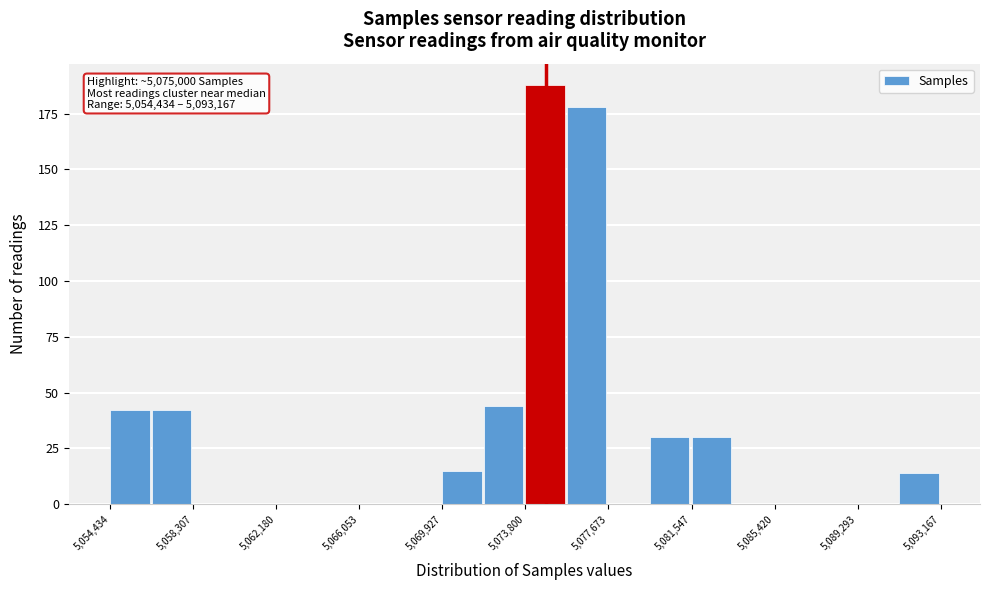

Around what value on the x-axis is the tallest bar? Give the approximate position of its centre, as read against the axis.

5074500